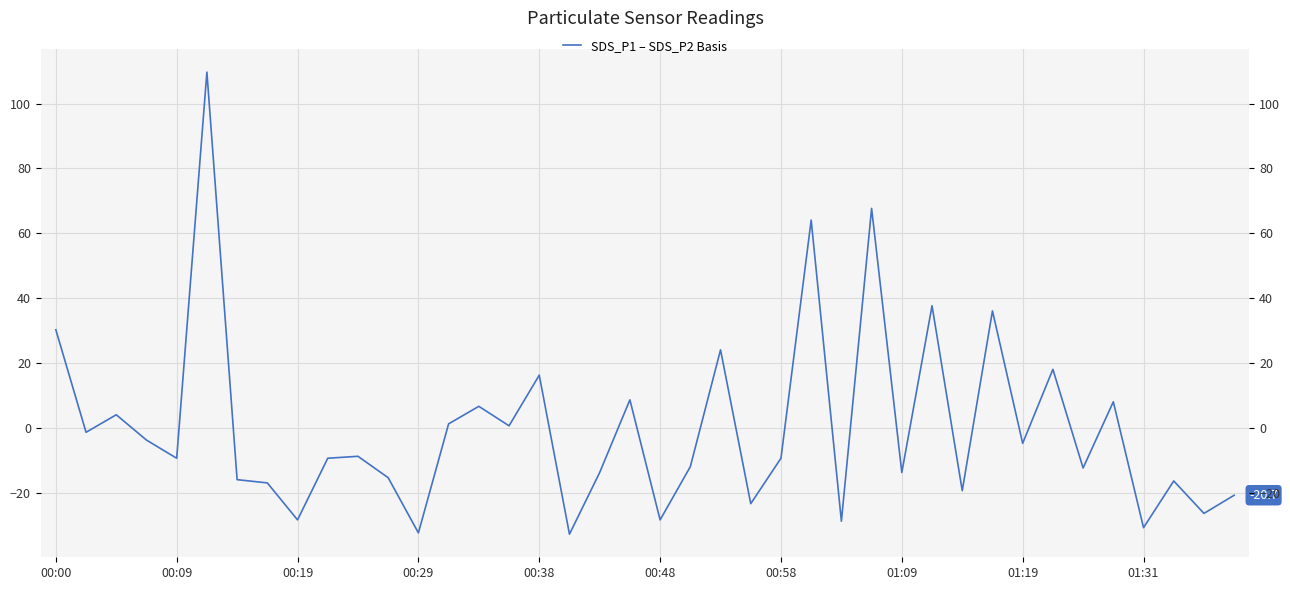

Which has a higher value, 13 or 00:48?

00:48